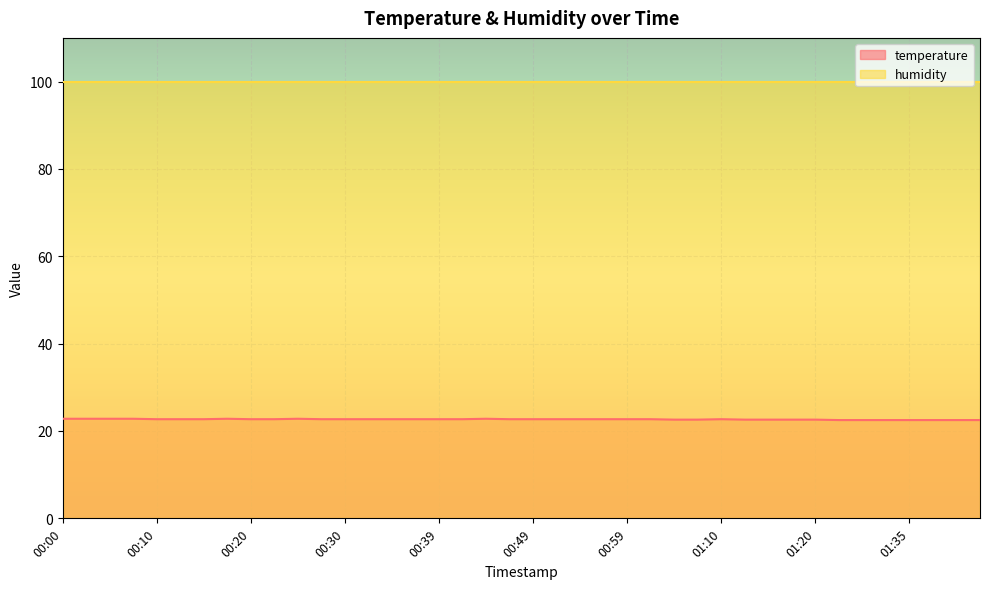

Which label corresponds to the smallest value in the chart?

01:25